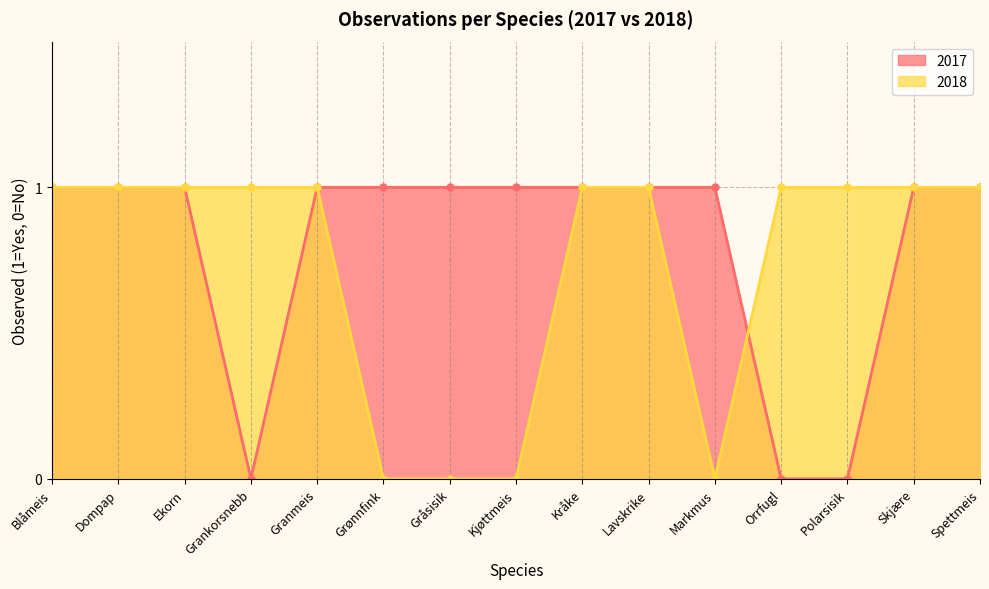

Which series has the largest total across all categories?

2017